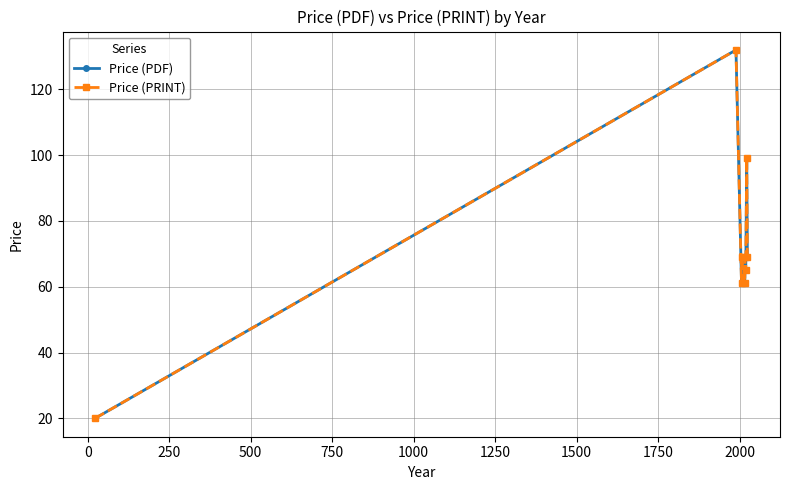

What is the maximum value shown in the chart?

132